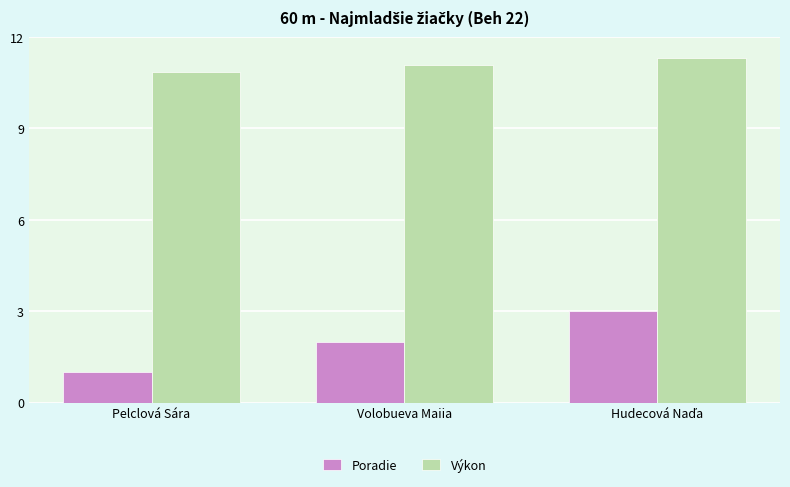

List the series in order of their peak value, lowest first.

Poradie, Výkon